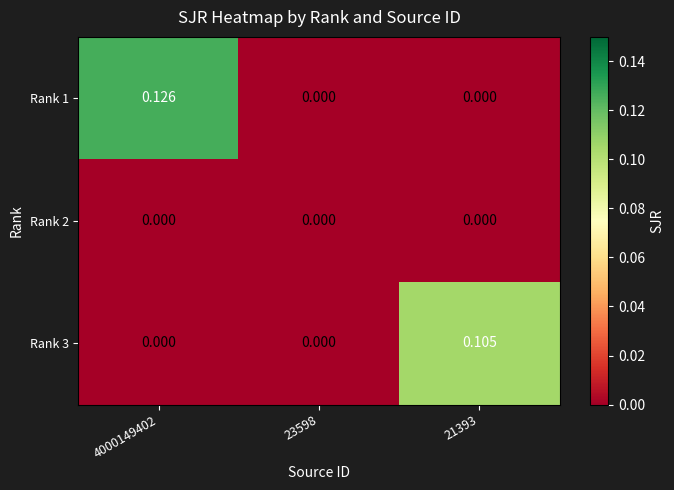

How many data points in Rank 1 are above 0?

1